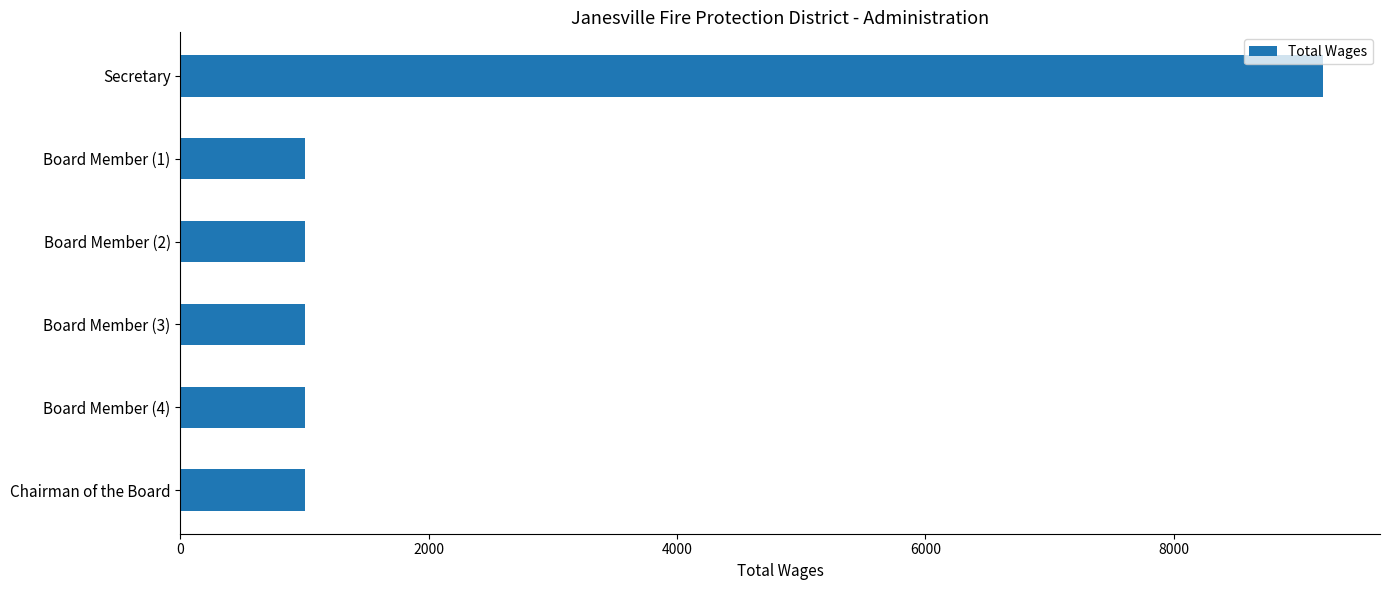

What is the ratio of the value at Board Member (2) to the value at Board Member (4)?

1.0